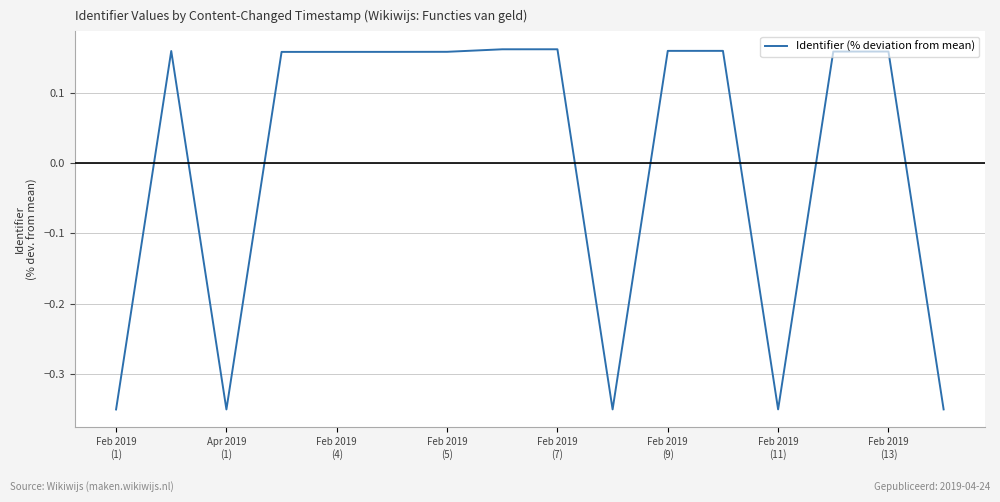

What is the difference between the maximum and minimum values?

0.5